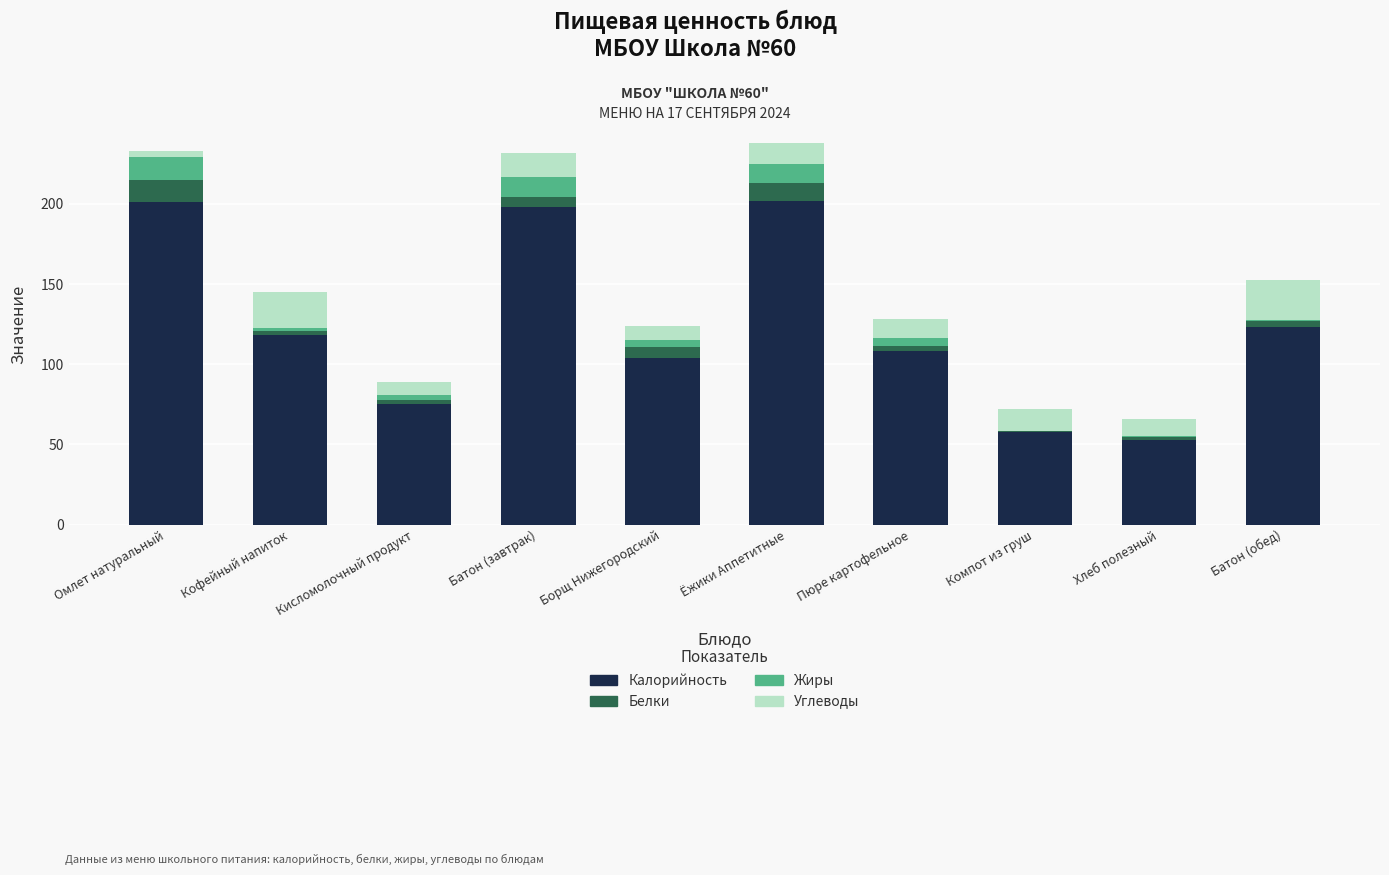

What is the maximum value for Калорийность?

202.0